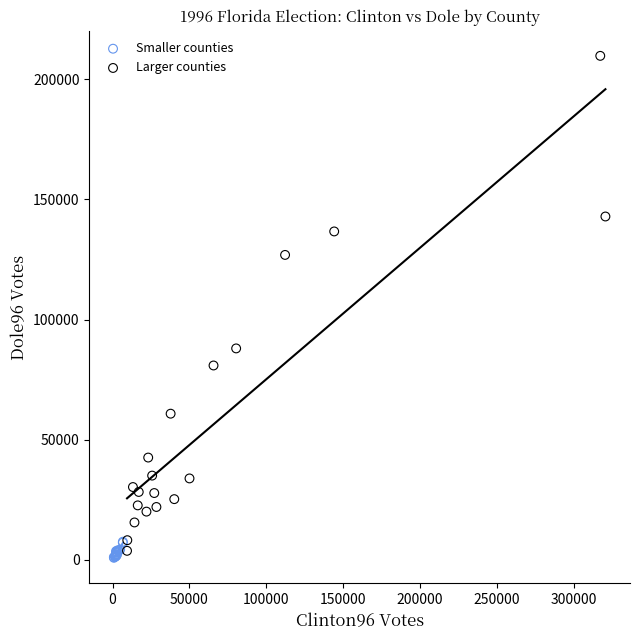

What are all the series names shown in the legend?

Smaller counties, Larger counties